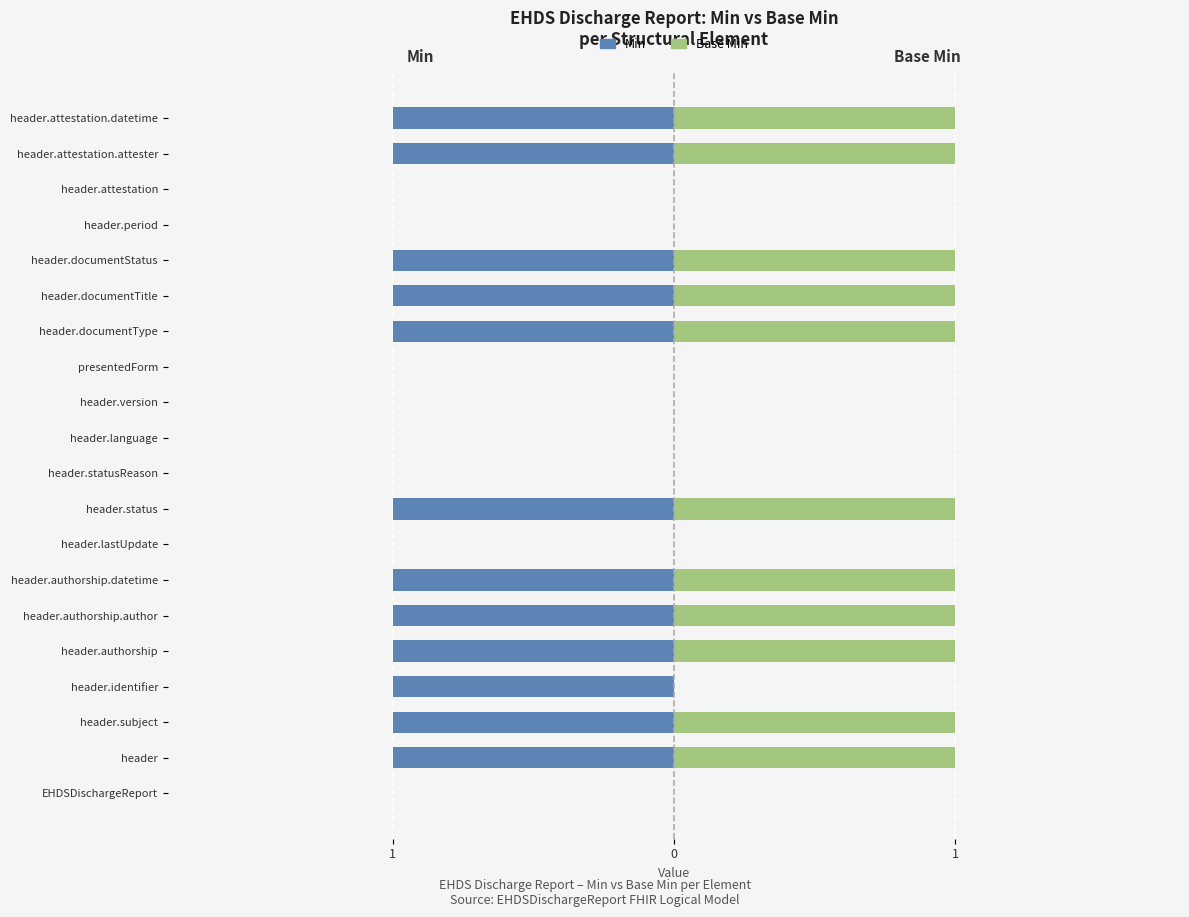

What is the difference between the second highest and minimum values in the Min series?

1